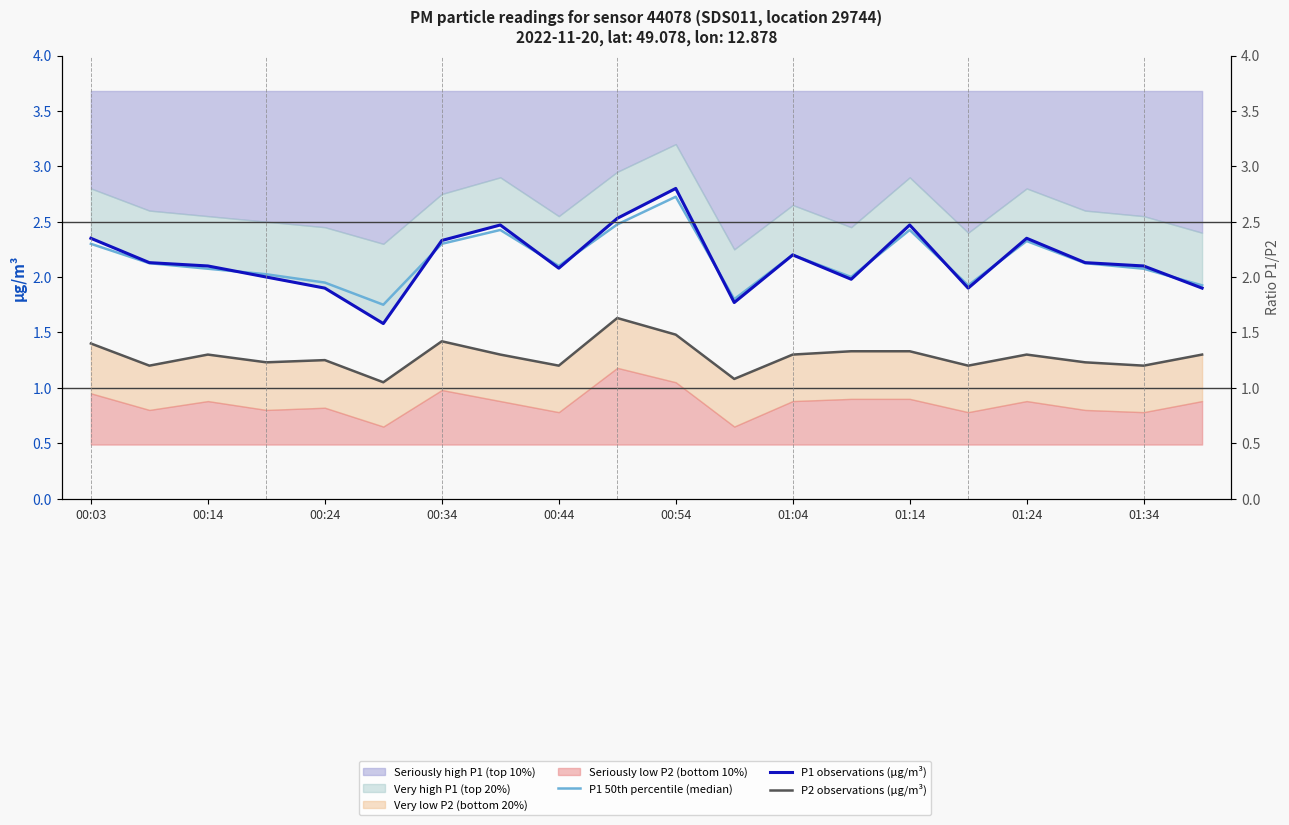

What is the difference between the second highest and second lowest values in the P2 observations (µg/m³) series?

0.4